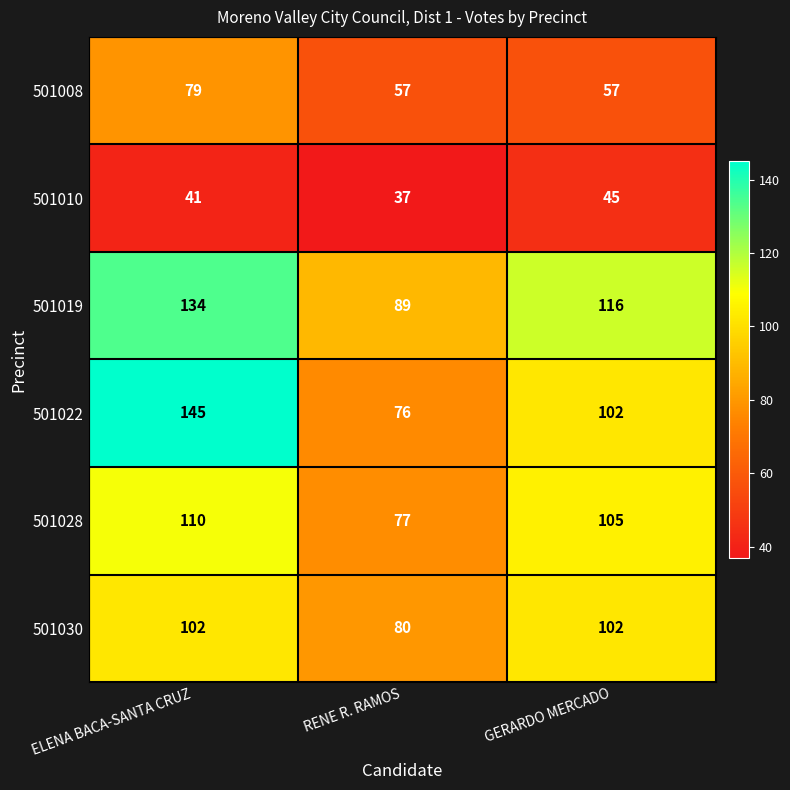

At which category is the sum across all series the highest?

ELENA BACA-SANTA CRUZ